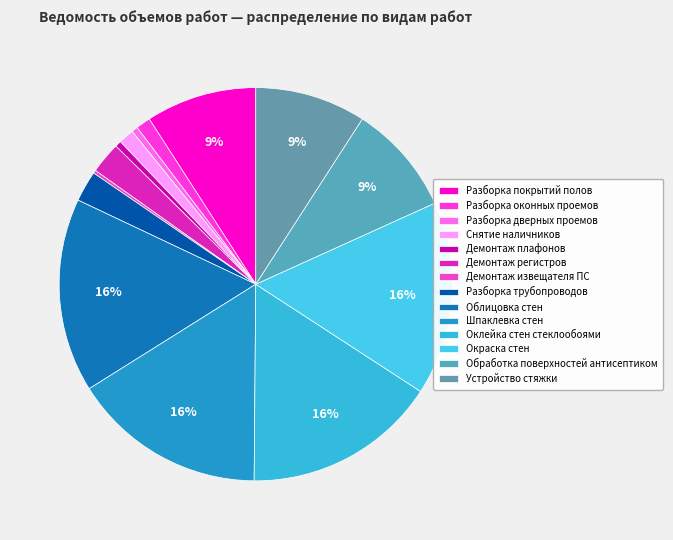

What is the largest slice in the pie chart?

Облицовка стен